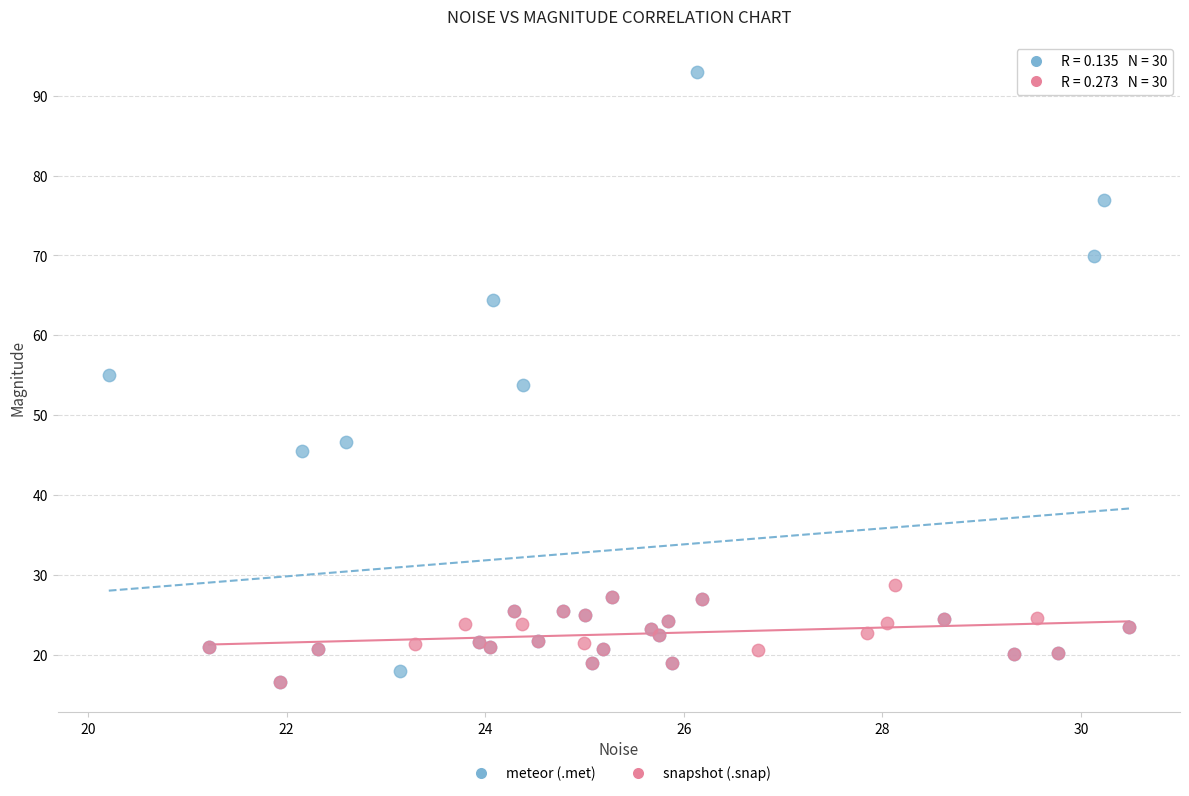

Which series has the largest Y range (max minus min)?

meteor (.met)